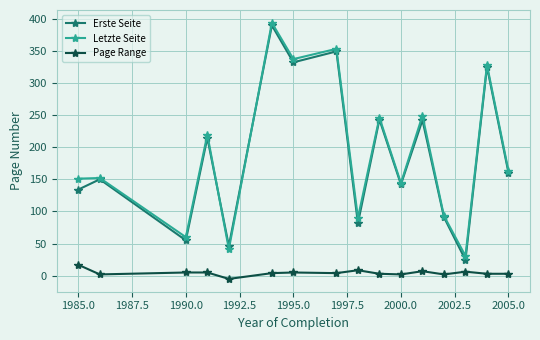

What is the lowest value of the Erste Seite series?

24.5